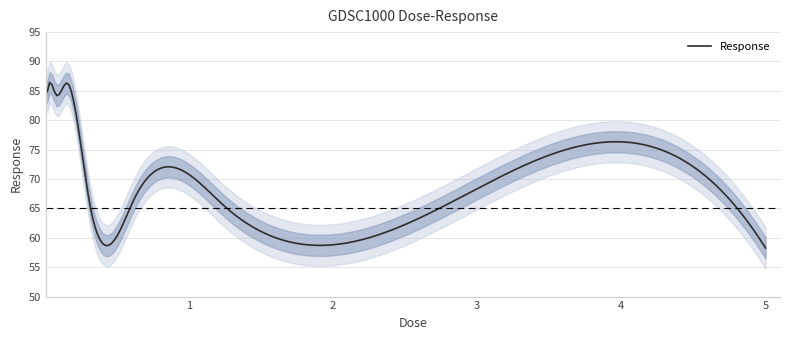

What is the difference between the second highest and second lowest values?

24.1